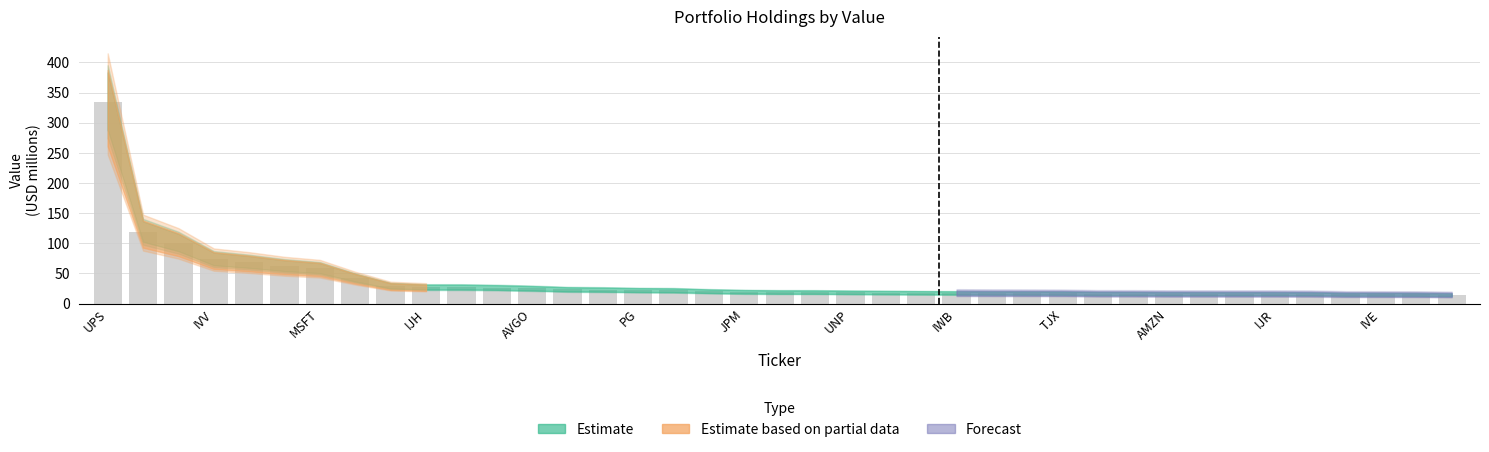

What is the value of the 34th bar from the left?

16.3